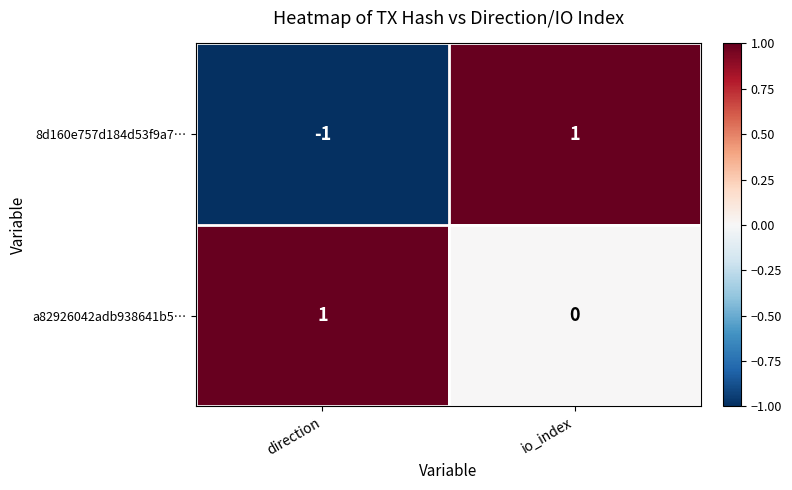

Which category has the lowest value in the 8d160e757d184d53f9a7… series?

direction